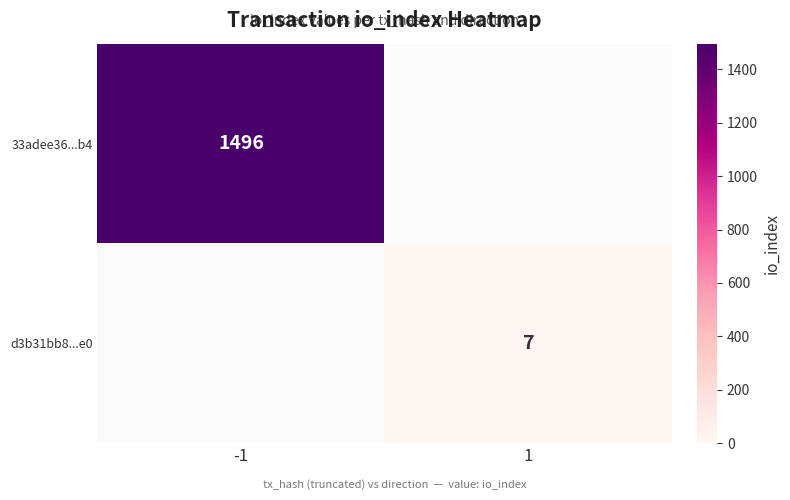

The value of d3b31bb8...e0 at 1 is 7. True or false?

True